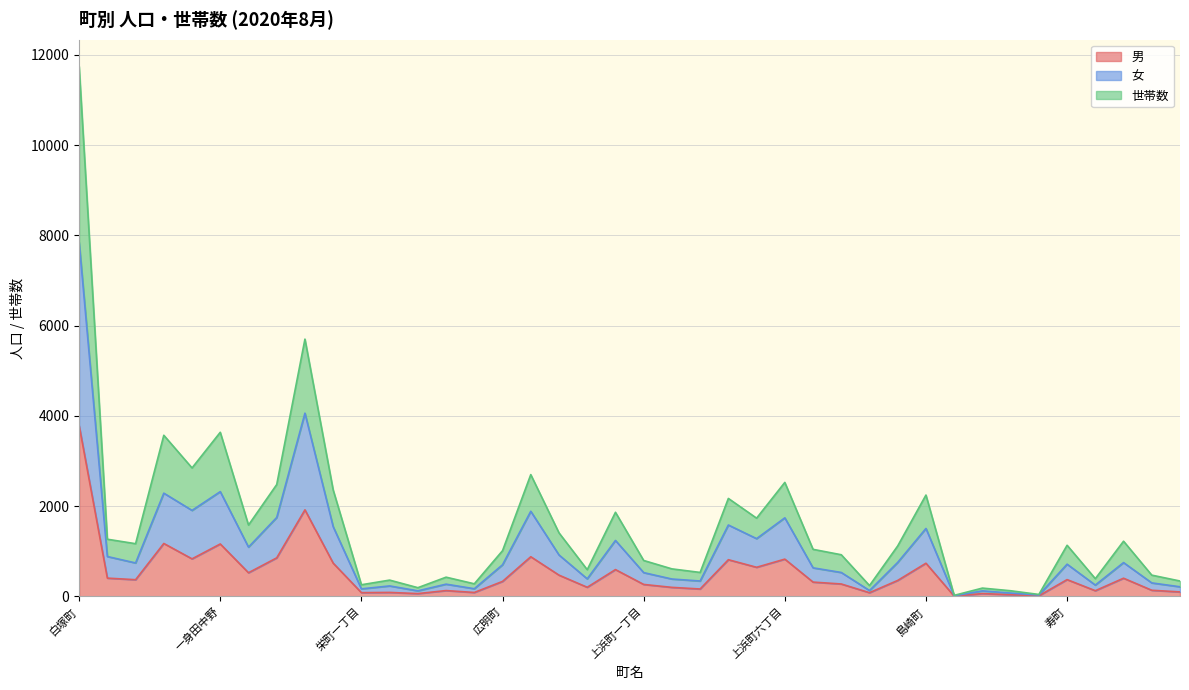

What is the label of the 33rd point from the right?

一身田豊野